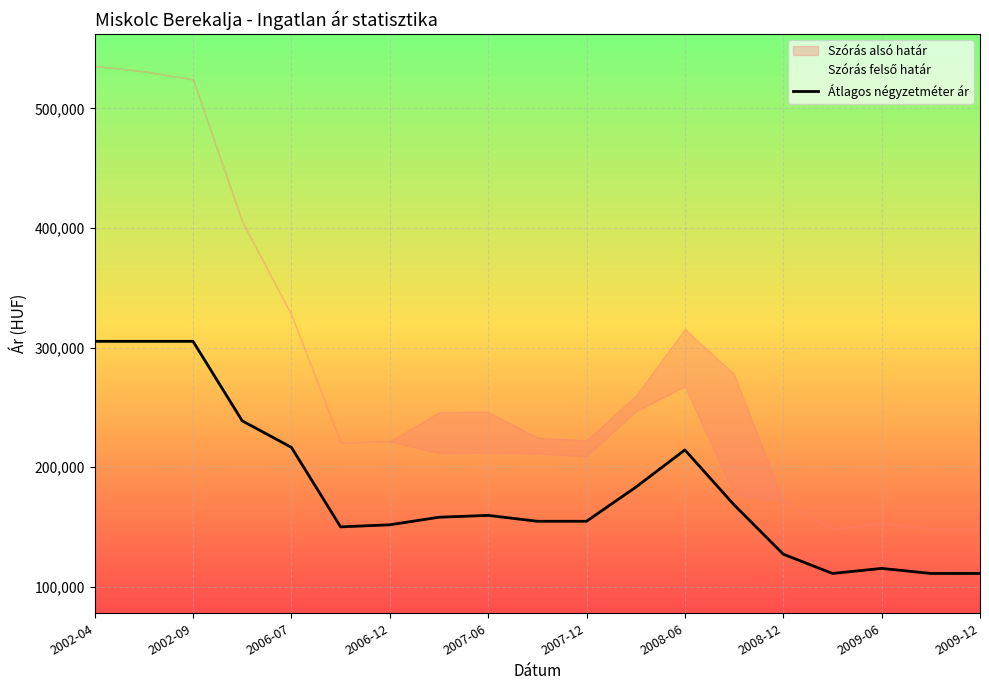

What is the difference between the values at 10 and 13?

13718